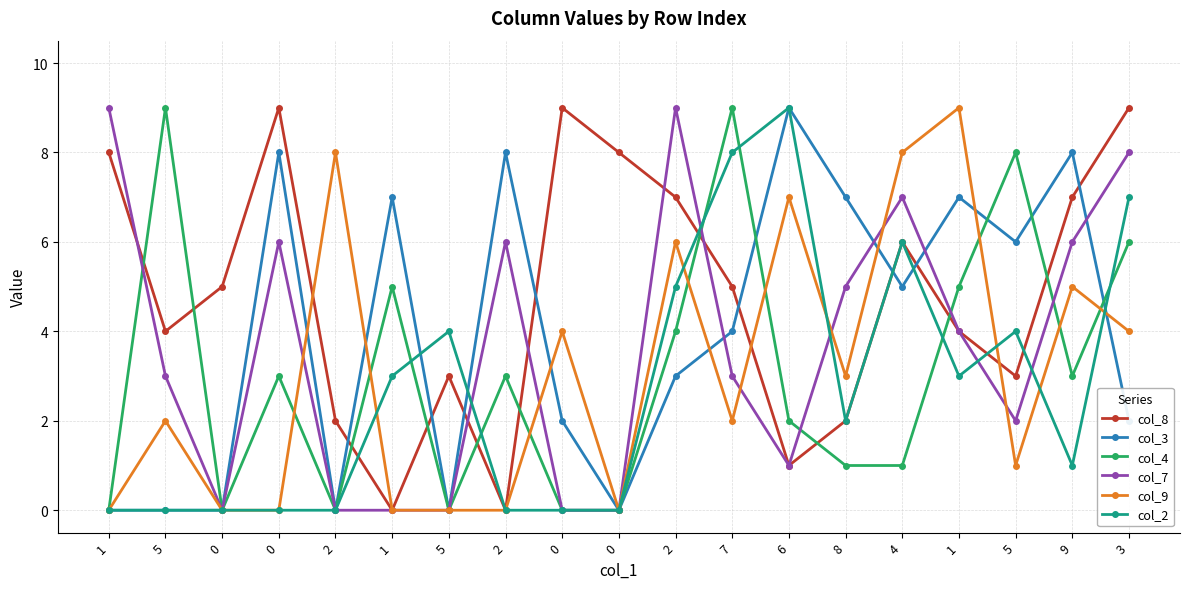

At 1, list the series in order from largest to smallest.

col_7, col_8, col_3, col_4, col_9, col_2